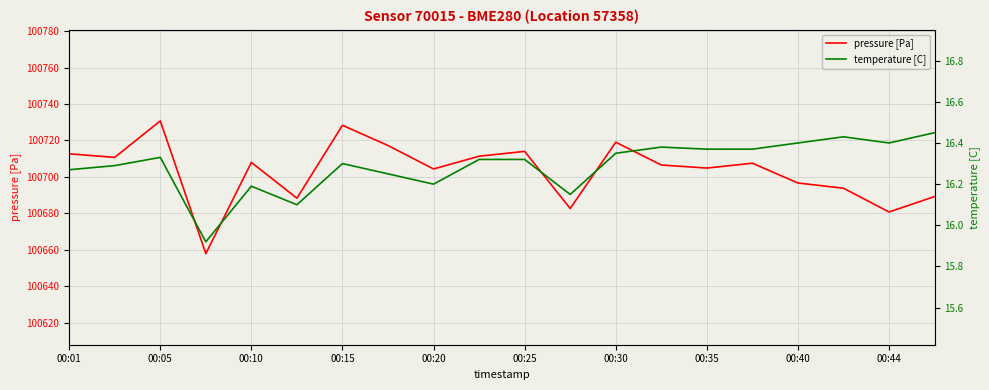

What is the maximum value for pressure [Pa]?

100730.8